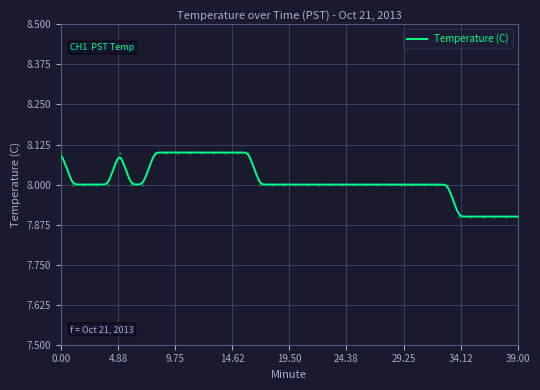

Reading left to right, transcribe all the data shown in this chart.

0=8.1	1=8.0	2=8.0	3=8.0	4=8.0	5=8.1	6=8.0	7=8.0	8=8.1	9=8.1	10=8.1	11=8.1	12=8.1	13=8.1	14=8.1	15=8.1	16=8.1	17=8.0	18=8.0	19=8.0	20=8.0	21=8.0	22=8.0	23=8.0	24=8.0	25=8.0	26=8.0	27=8.0	28=8.0	29=8.0	30=8.0	31=8.0	32=8.0	33=8.0	34=7.9	35=7.9	36=7.9	37=7.9	38=7.9	39=7.9